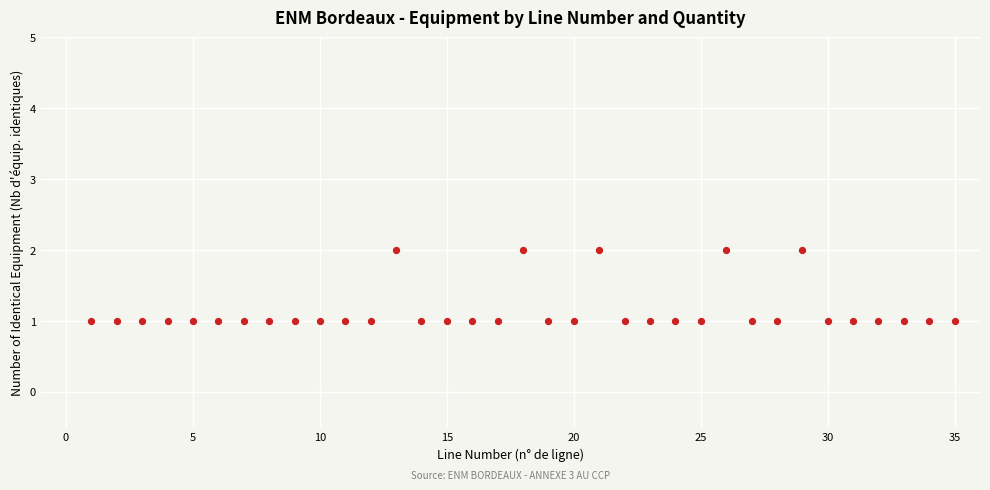

What is the range of X values (max minus min)?

34